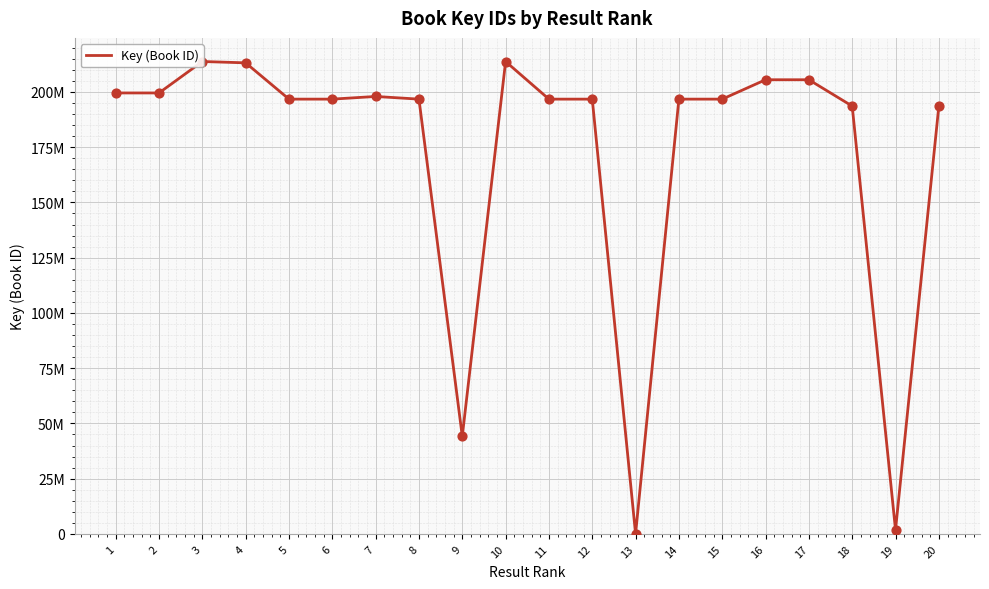

Approximately how many times larger is the value at 16 compared to 5?

1.0